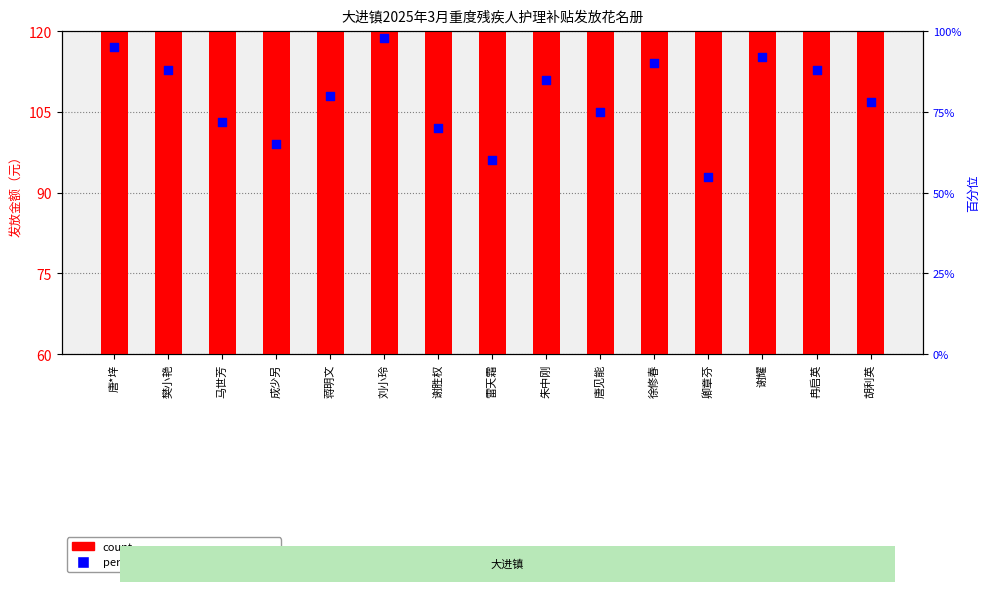

Which series reaches the maximum Y coordinate?

count